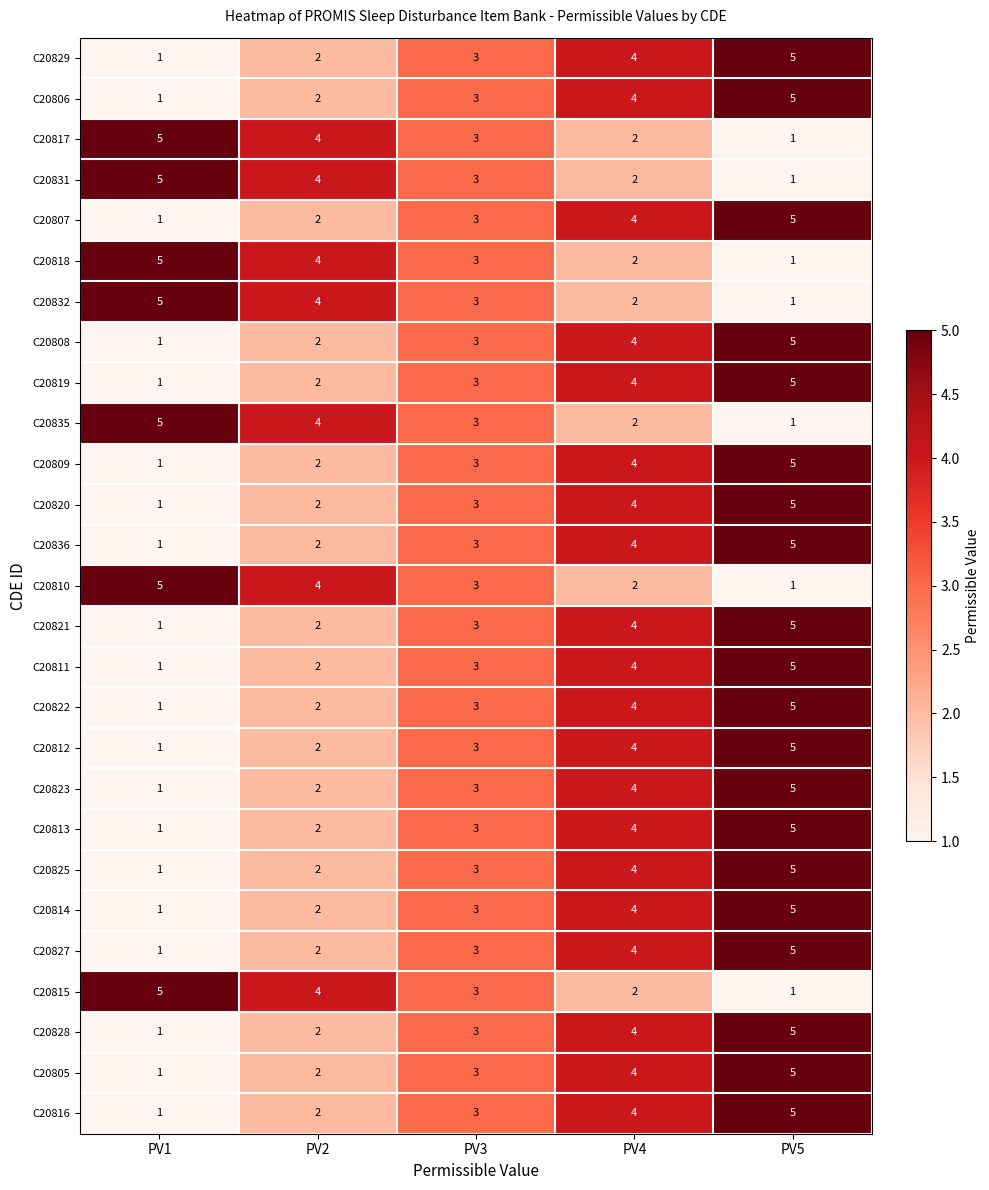

Which category has the lowest value in the C20822 series?

PV1